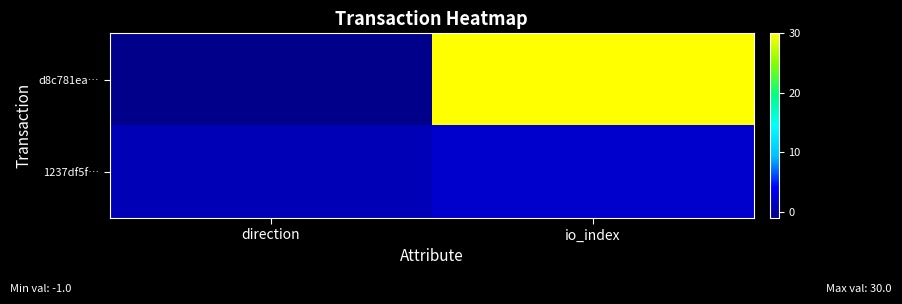

What is the spread (max minus min) of values at io_index?

28